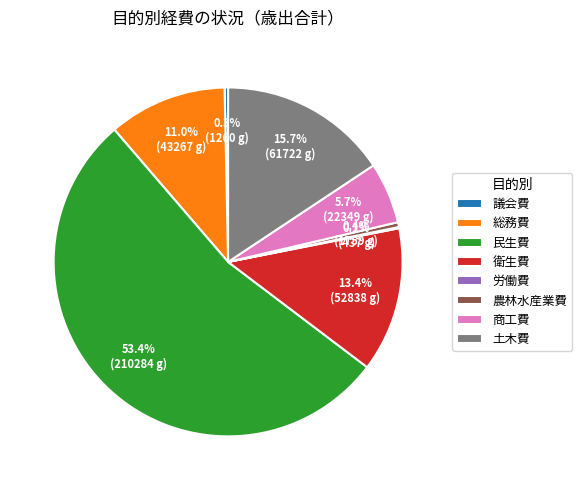

What percentage is NOT represented by 商工費?

94.3%